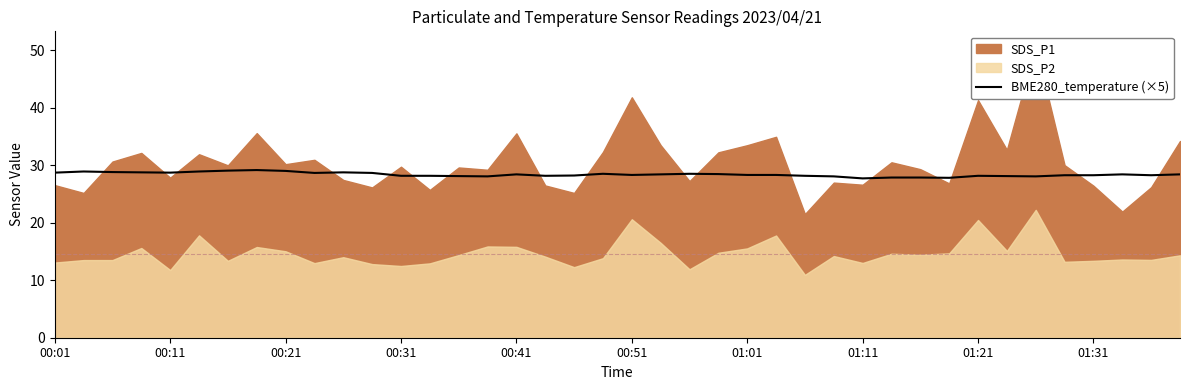

How many data points are above 28?

36